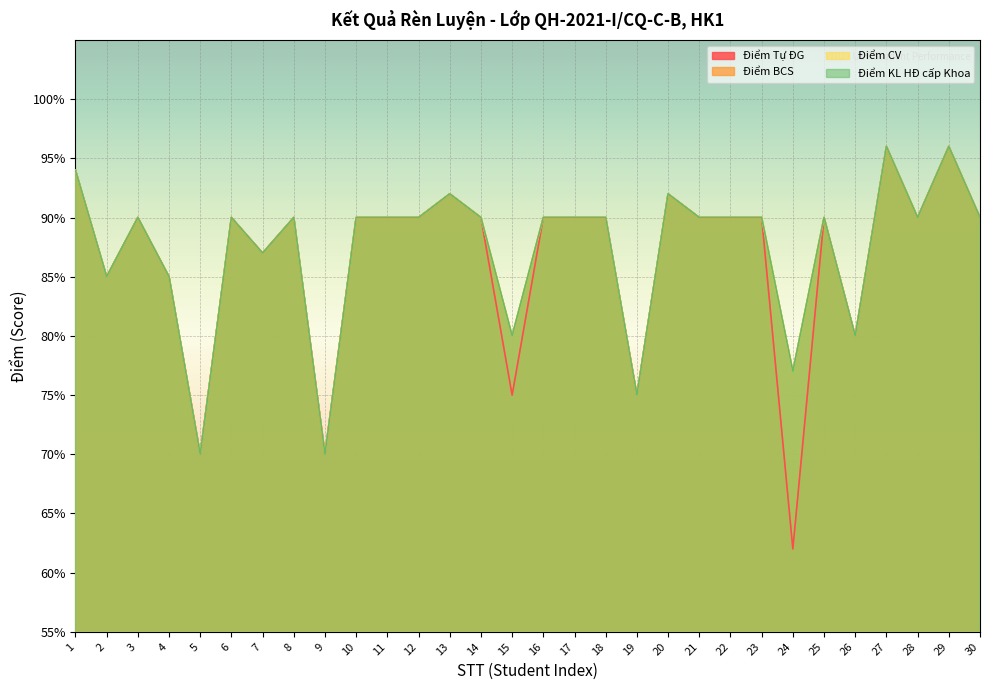

What is the value of the Điểm BCS point at the 1st from the left?

94